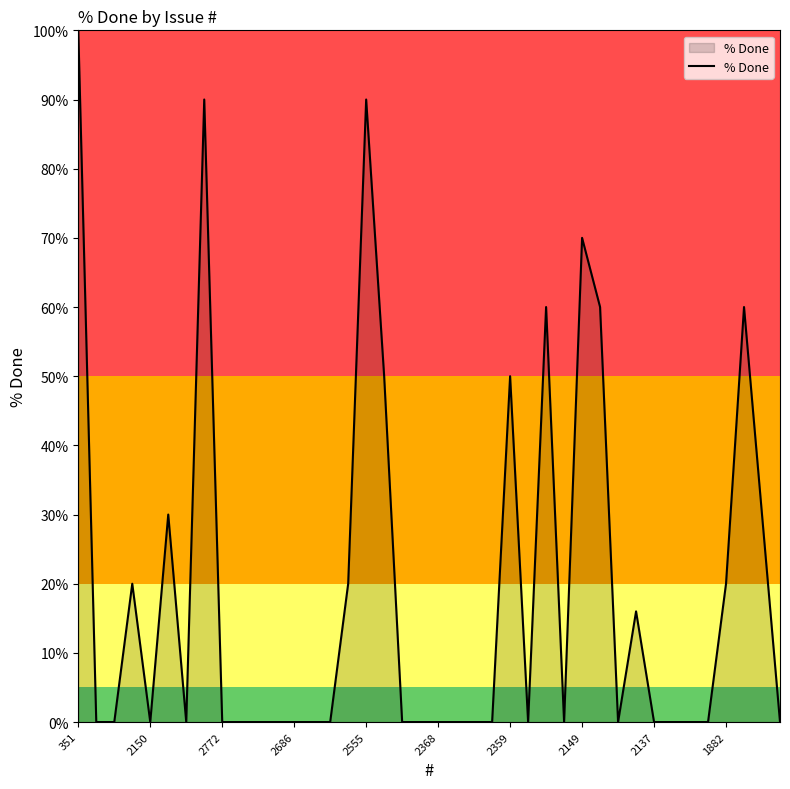

What is the greatest value displayed?

100